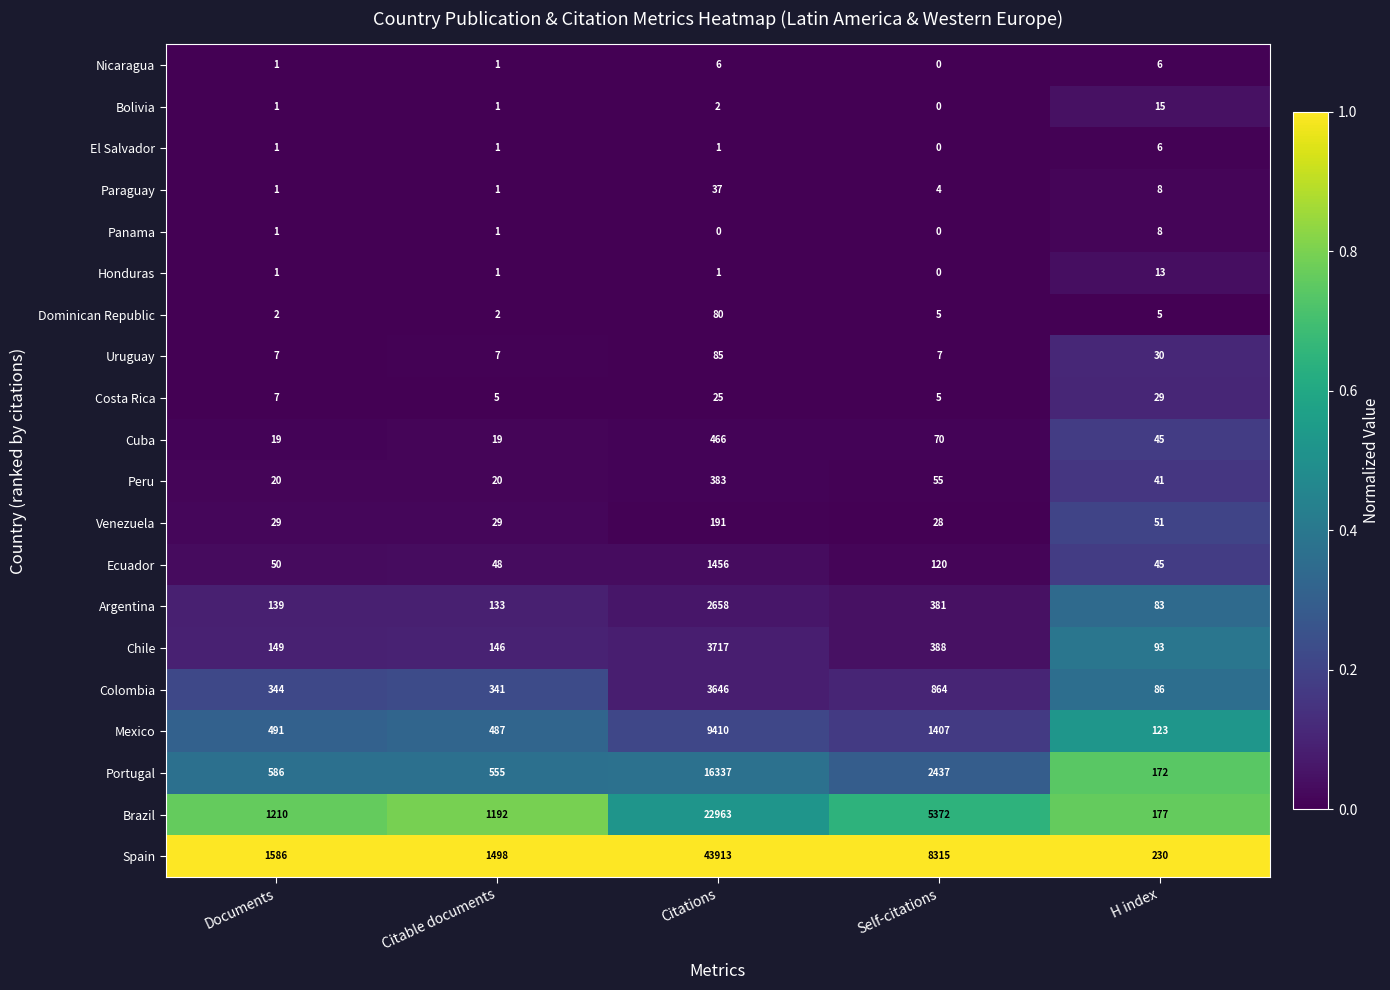

What is the difference between the maximum and minimum values in the Panama series?

8